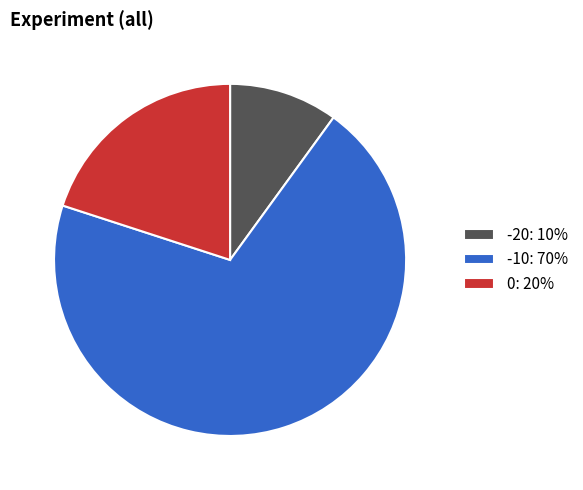

True or false: 0: 20% accounts for 20% of the total.

True